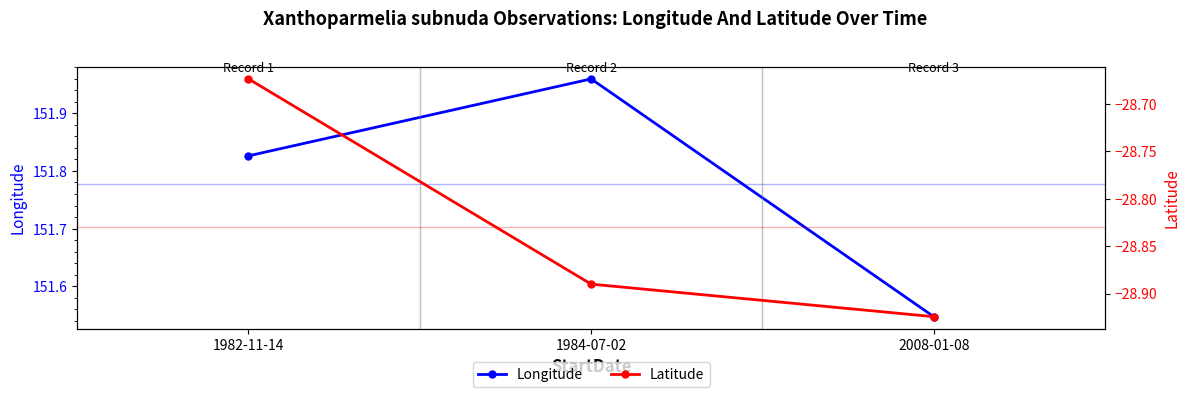

At which label is Latitude closest to -28?

1982-11-14